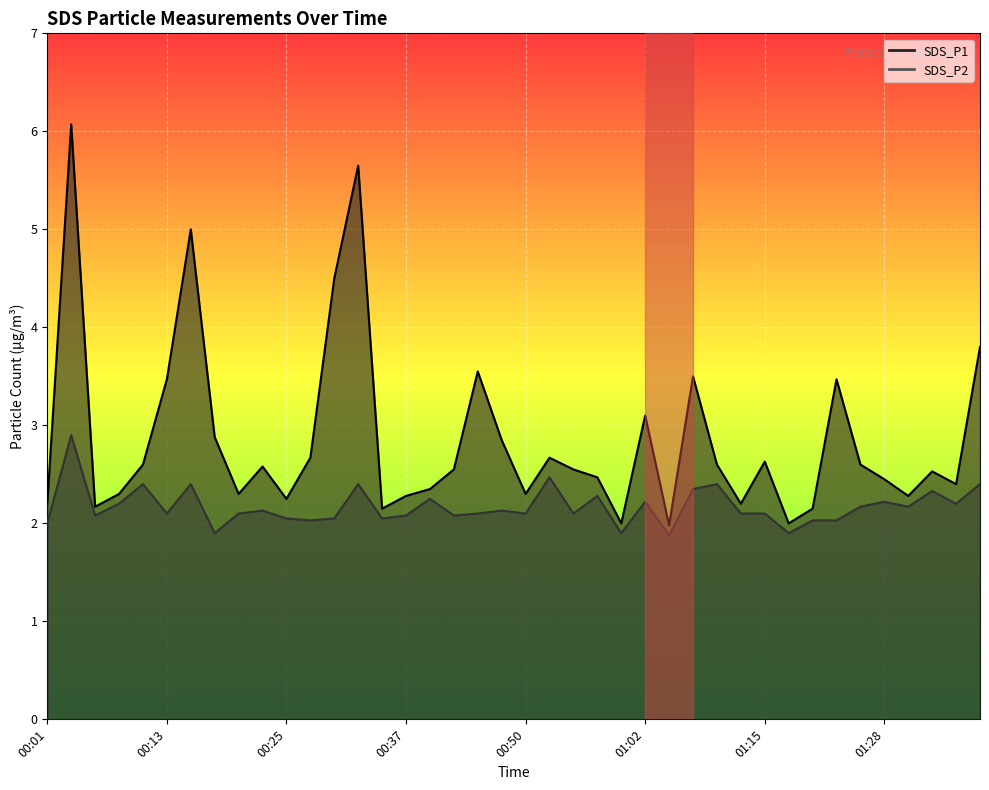

Is it true that SDS_P2 equals 2.4 at 01:09?

True